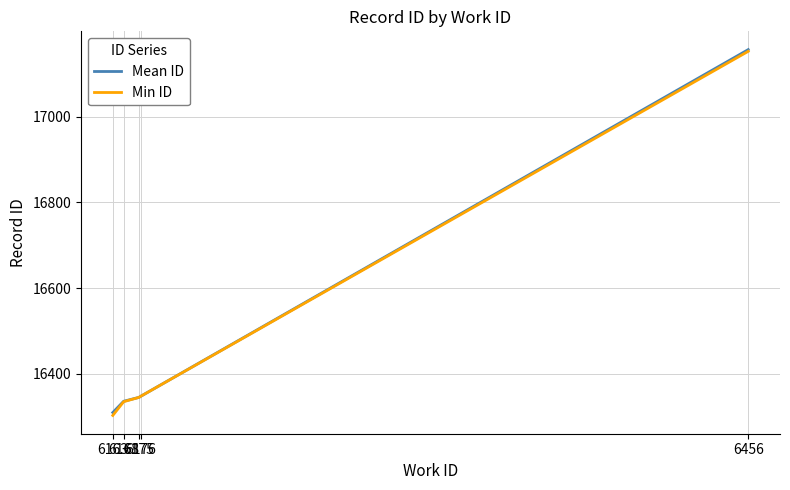

What is the smallest value displayed?

16303.0